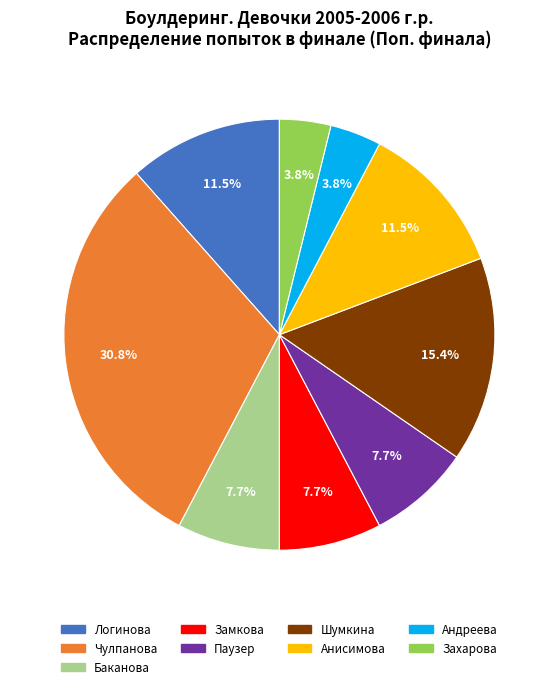

Is there any slice that represents more than half of the pie?

No